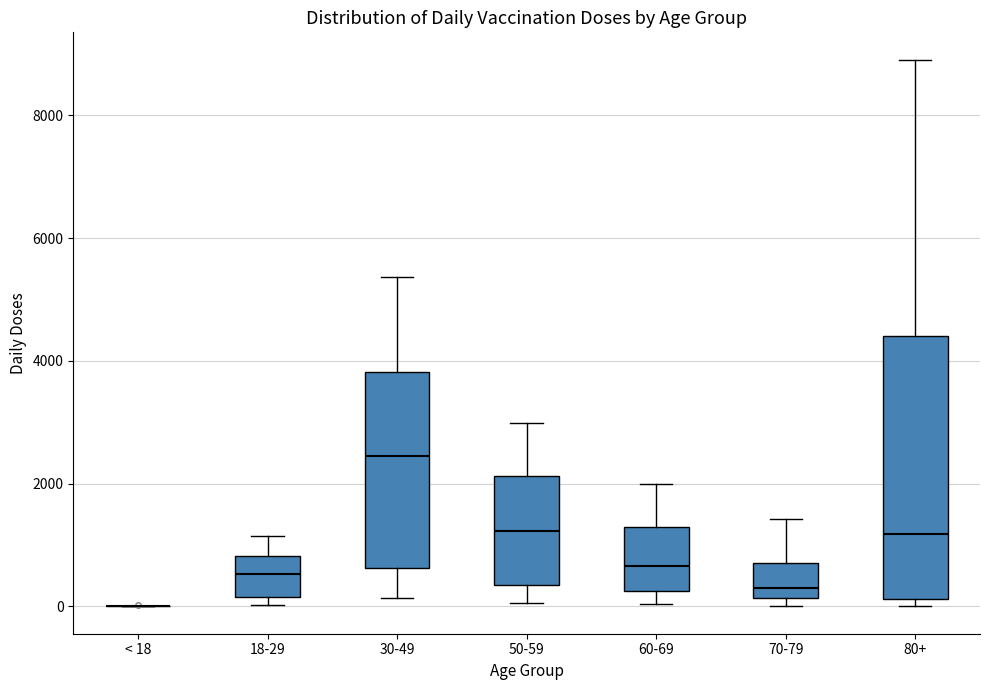

Where does the upper whisker of the box for 80+ end on the y-axis? The values are not printed on the chart, so give them approximately, as read against the axis.

9000